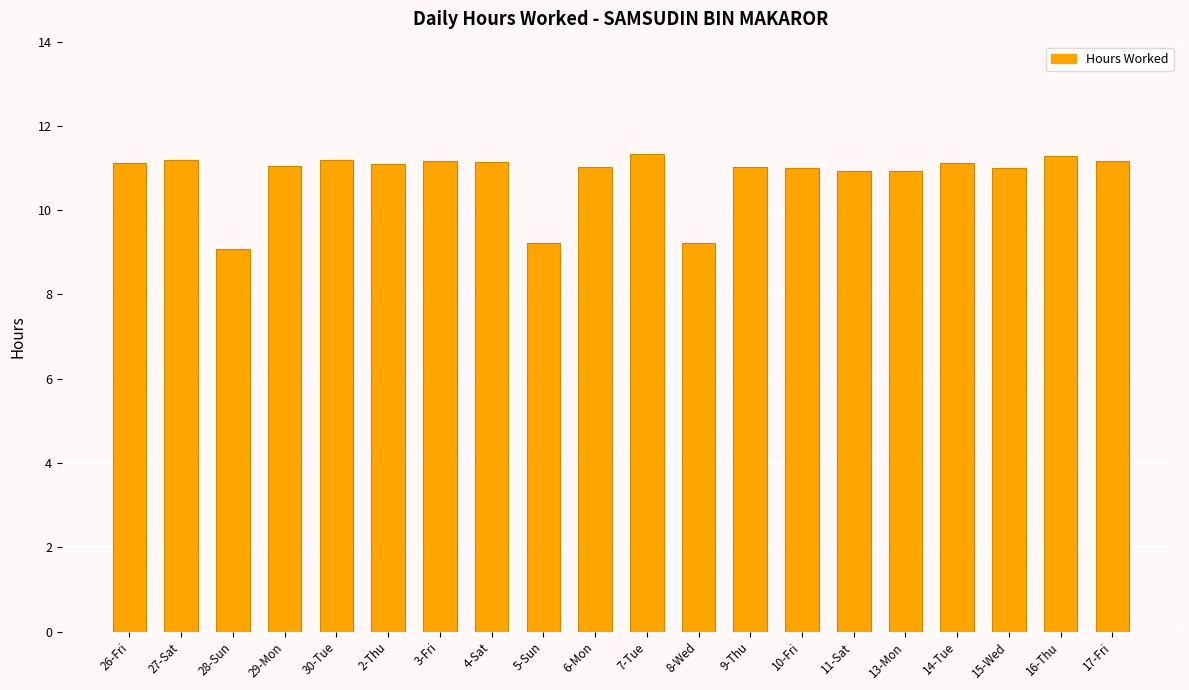

What is the ratio of the value at 30-Tue to the value at 8-Wed?

1.2